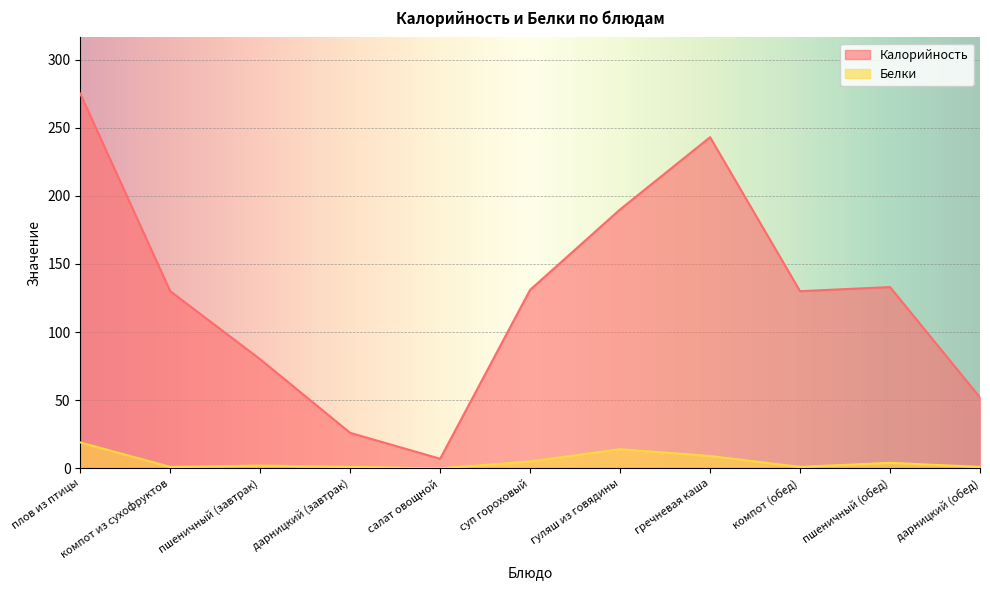

At which category does Калорийность reach its first local valley?

салат овощной